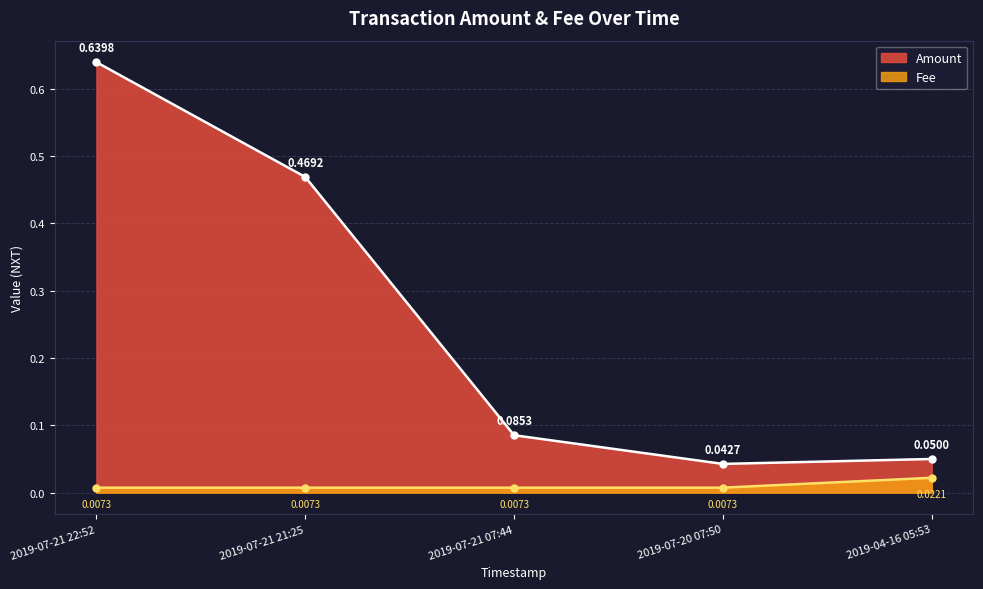

What position from the right is 2019-07-20 07:50?

2